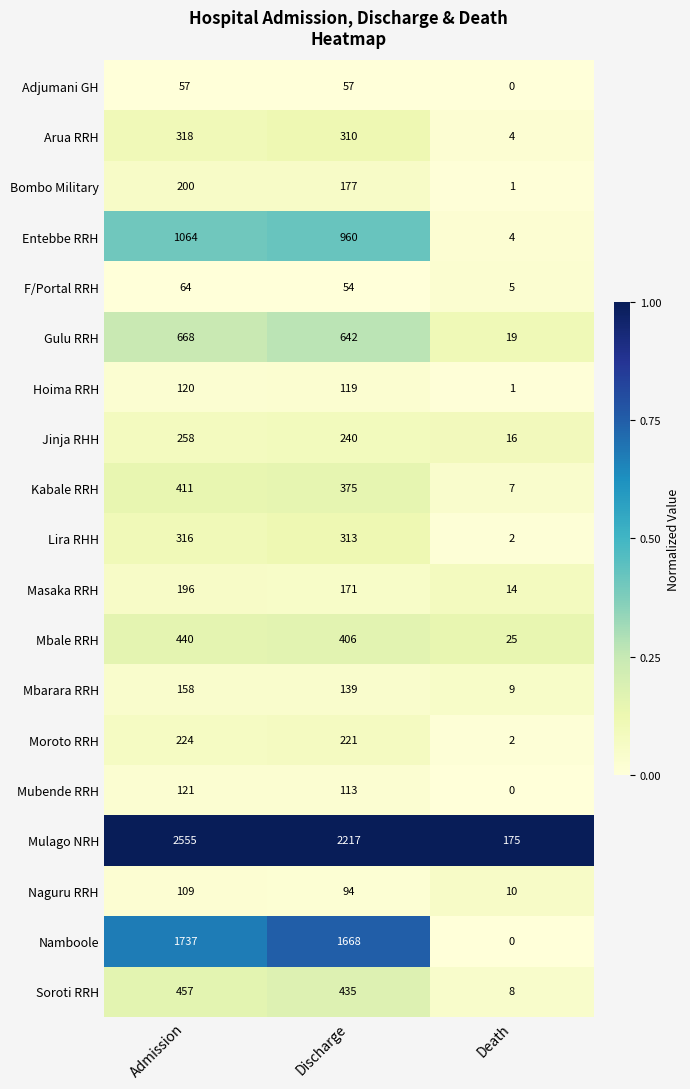

At which label is Bombo Military closest to 100?

Discharge